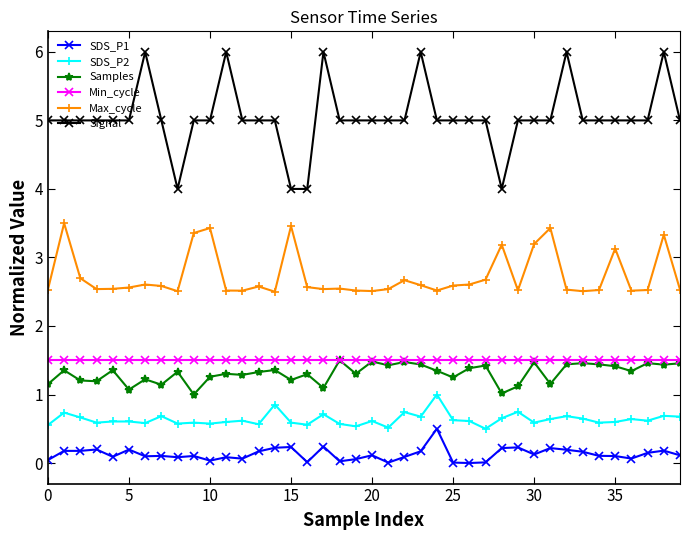

How many lines are shown in the chart?

6